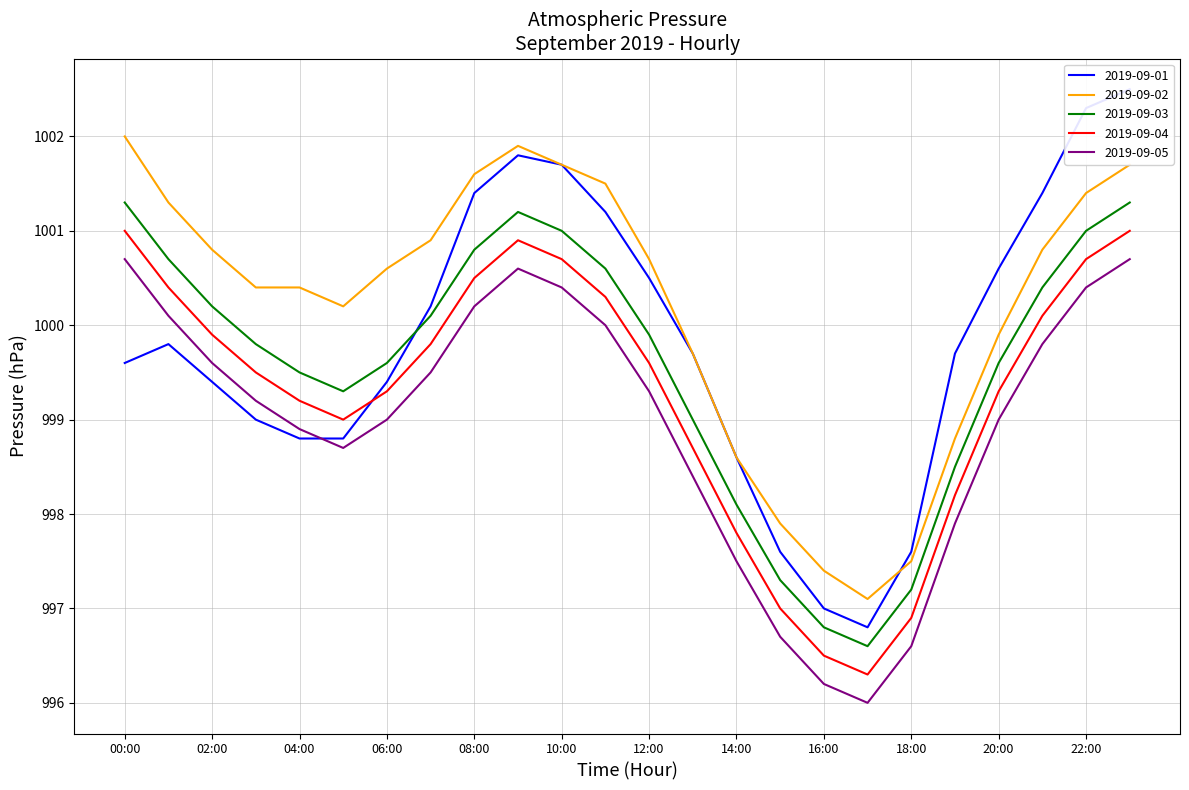

Reading left to right, what are all the values shown in this chart?

2019-09-01: 00:00=999.6	01:00=999.8	02:00=999.4	03:00=999.0	04:00=998.8	05:00=998.8	06:00=999.4	07:00=1000.2	08:00=1001.4	09:00=1001.8	10:00=1001.7	11:00=1001.2	12:00=1000.5	13:00=999.7	14:00=998.6	15:00=997.6	16:00=997.0	17:00=996.8	18:00=997.6	19:00=999.7	20:00=1000.6	21:00=1001.4	22:00=1002.3	23:00=1002.5
2019-09-02: 00:00=1002.0	01:00=1001.3	02:00=1000.8	03:00=1000.4	04:00=1000.4	05:00=1000.2	06:00=1000.6	07:00=1000.9	08:00=1001.6	09:00=1001.9	10:00=1001.7	11:00=1001.5	12:00=1000.7	13:00=999.7	14:00=998.6	15:00=997.9	16:00=997.4	17:00=997.1	18:00=997.5	19:00=998.8	20:00=999.9	21:00=1000.8	22:00=1001.4	23:00=1001.7
2019-09-03: 00:00=1000.7	01:00=1000.1	02:00=999.6	03:00=999.2	04:00=998.9	05:00=998.7	06:00=999.0	07:00=999.5	08:00=1000.2	09:00=1000.6	10:00=1000.4	11:00=1000.0	12:00=999.3	13:00=998.4	14:00=997.5	15:00=996.7	16:00=996.2	17:00=996.0	18:00=996.6	19:00=997.9	20:00=999.0	21:00=999.8	22:00=1000.4	23:00=1000.7
2019-09-04: 00:00=1001.3	01:00=1000.7	02:00=1000.2	03:00=999.8	04:00=999.5	05:00=999.3	06:00=999.6	07:00=1000.1	08:00=1000.8	09:00=1001.2	10:00=1001.0	11:00=1000.6	12:00=999.9	13:00=999.0	14:00=998.1	15:00=997.3	16:00=996.8	17:00=996.6	18:00=997.2	19:00=998.5	20:00=999.6	21:00=1000.4	22:00=1001.0	23:00=1001.3
2019-09-05: 00:00=1001.0	01:00=1000.4	02:00=999.9	03:00=999.5	04:00=999.2	05:00=999.0	06:00=999.3	07:00=999.8	08:00=1000.5	09:00=1000.9	10:00=1000.7	11:00=1000.3	12:00=999.6	13:00=998.7	14:00=997.8	15:00=997.0	16:00=996.5	17:00=996.3	18:00=996.9	19:00=998.2	20:00=999.3	21:00=1000.1	22:00=1000.7	23:00=1001.0